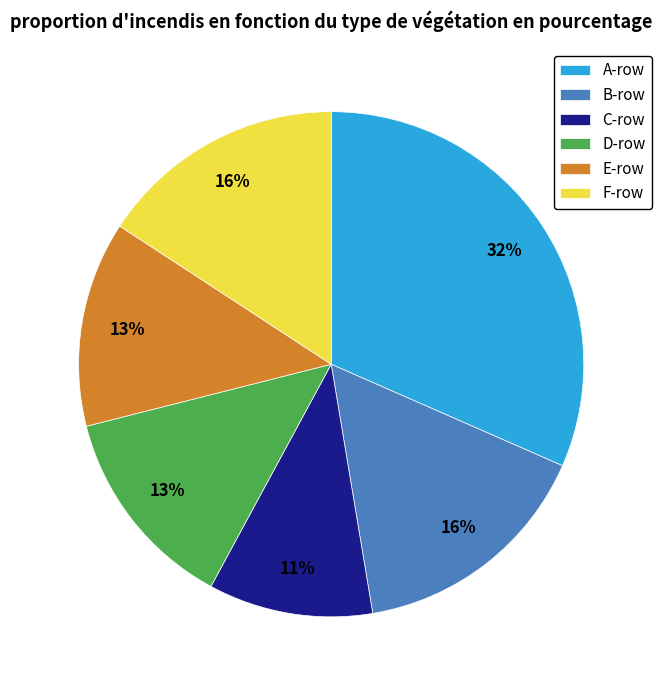

Does D-row represent more than half of the total?

No